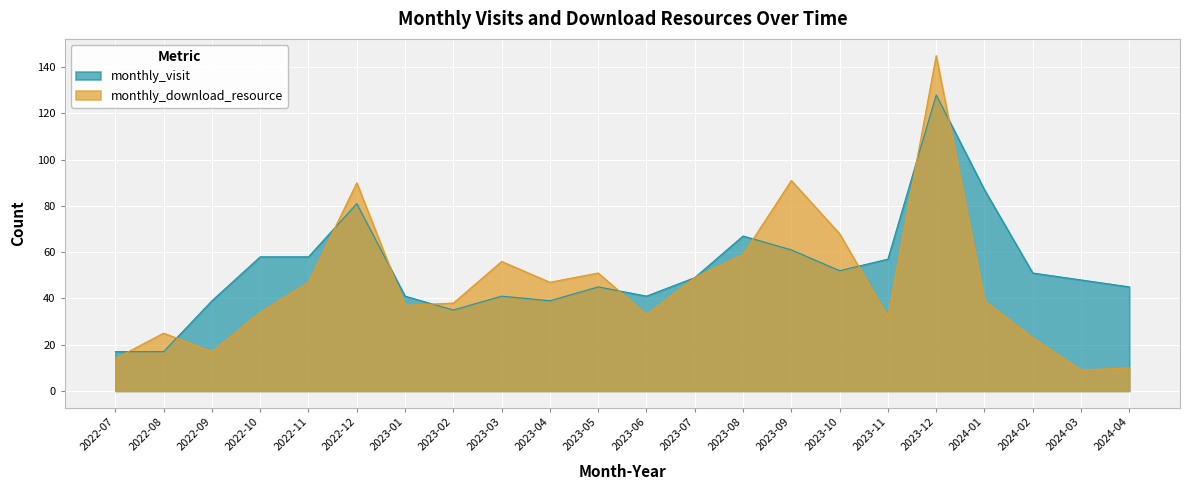

Which series has the largest range (max minus min)?

monthly_download_resource